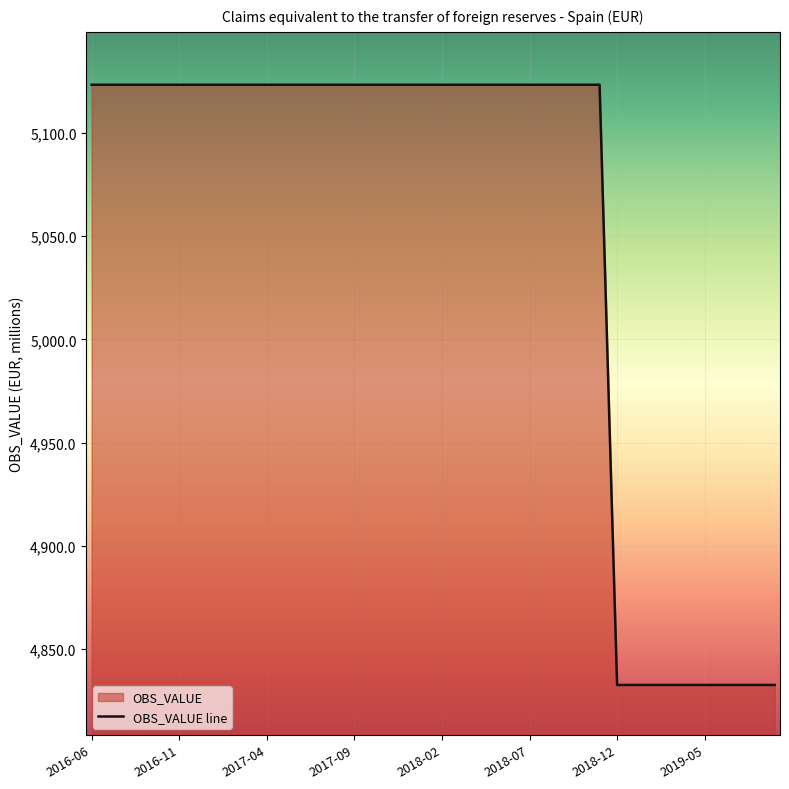

What is the difference between the second highest and minimum values?

290.8